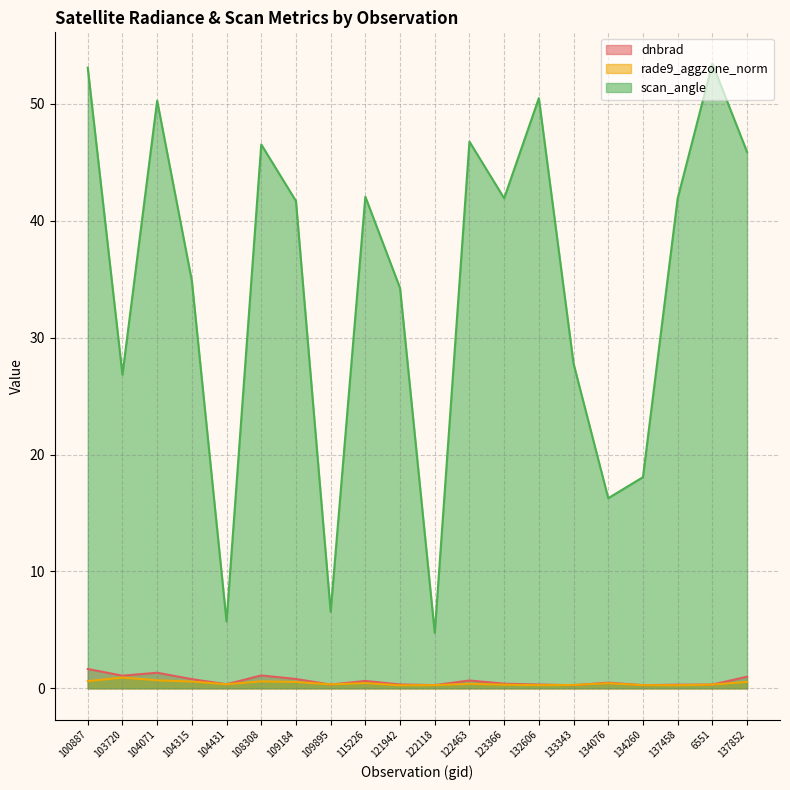

True or false: dnbrad has a value of 1.4 at 109184.

False